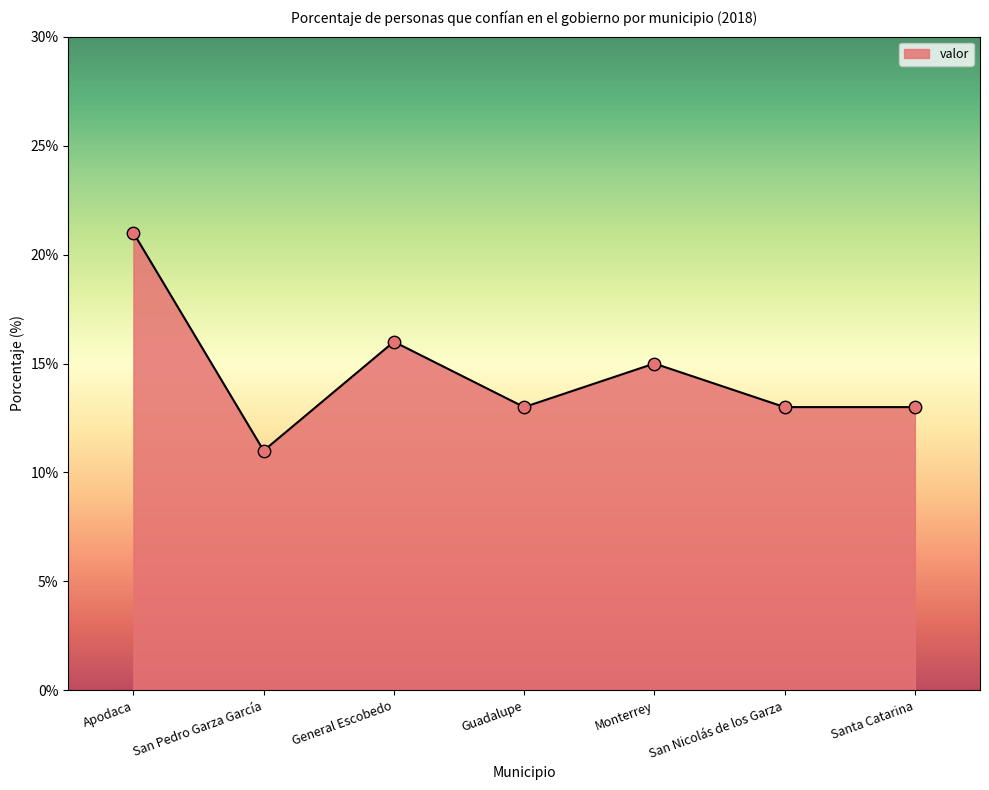

What is the change in value from General Escobedo to San Nicolás de los Garza?

-3